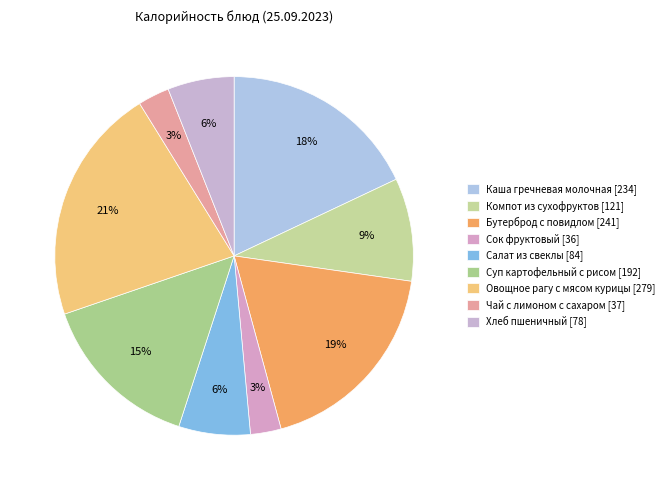

To the nearest percent, what percentage of the pie is Суп картофельный с рисом?

15%